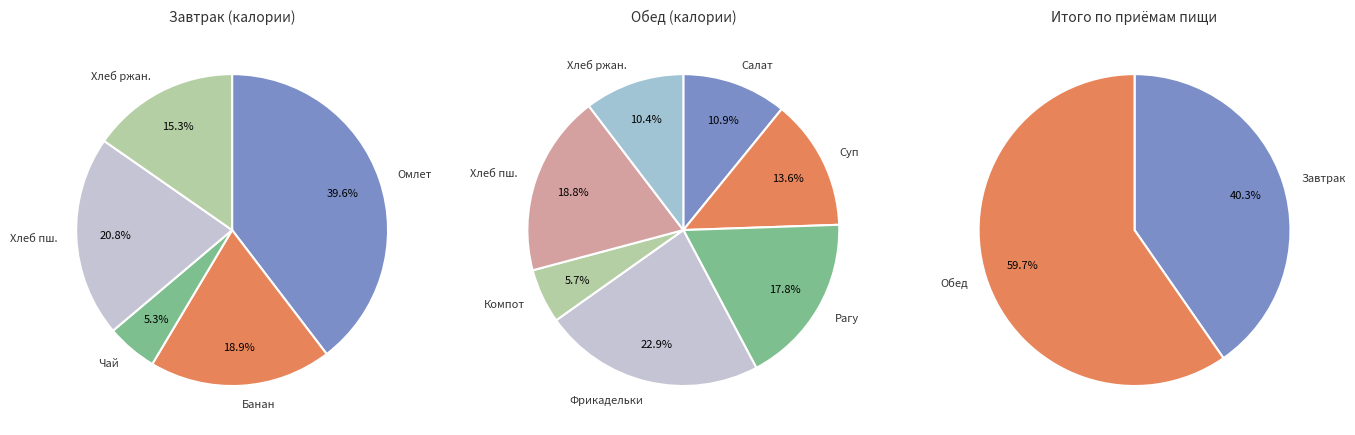

Is it true that Обед is 60% of the pie?

True